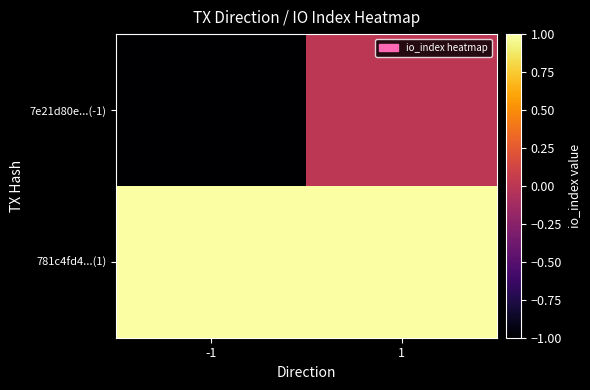

Rank the series by their maximum value, from lowest to highest.

7e21d80e...(-1), 781c4fd4...(1)